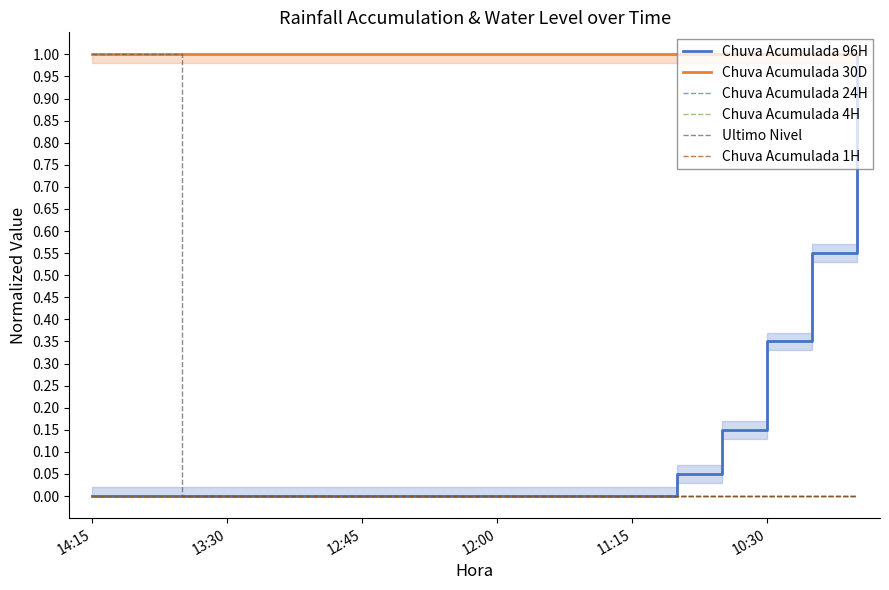

Which series has the largest range (max minus min)?

Chuva Acumulada 96H